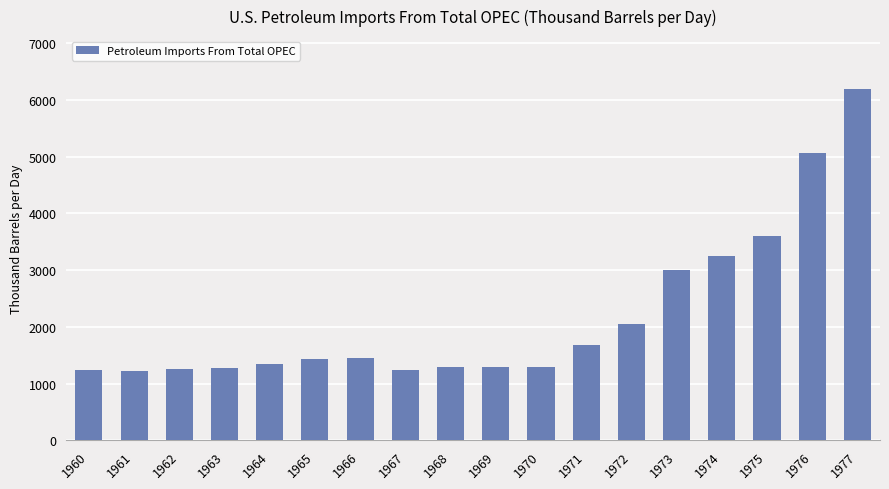

What is the value of the 9th bar from the left?

1286.8